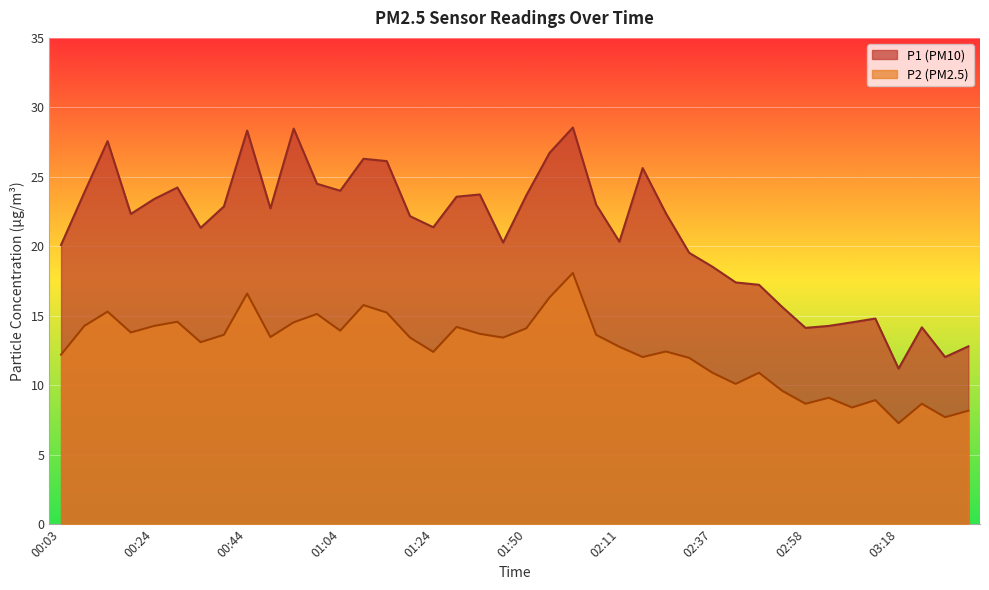

At how many categories does at least one series exceed 13?

37